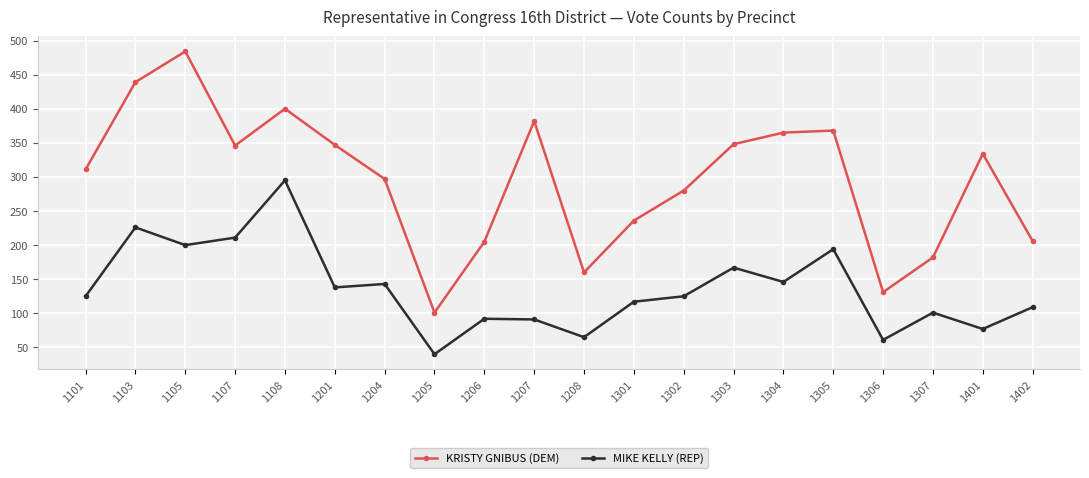

Read the KRISTY GNIBUS (DEM) value at 1302.

280